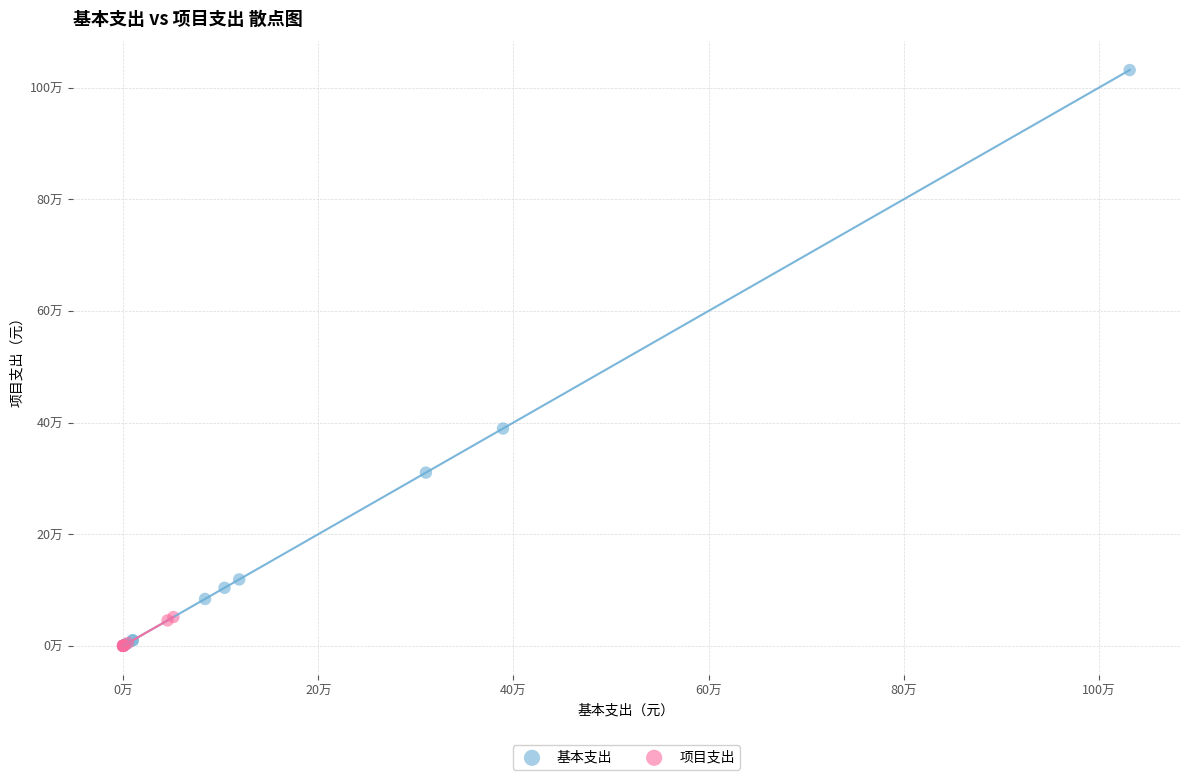

What are all the series names shown in the legend?

基本支出, 项目支出